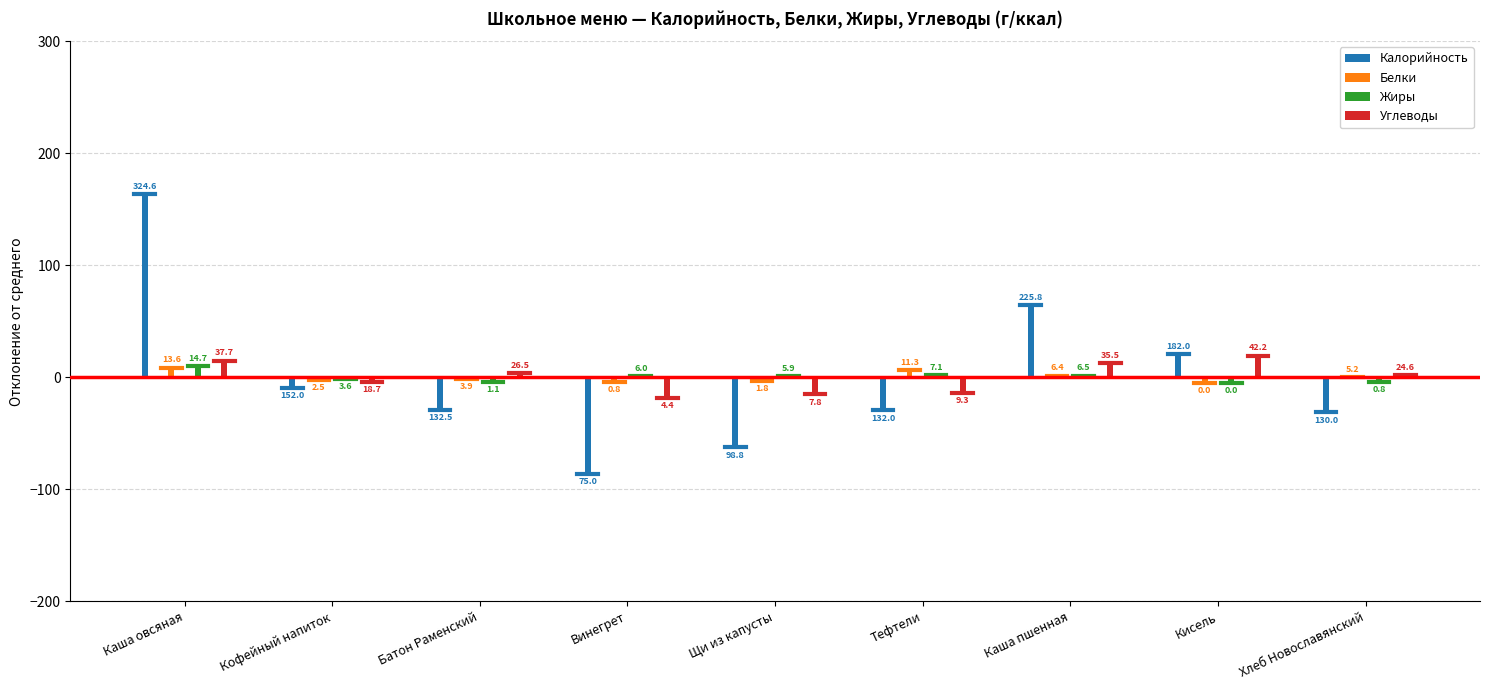

What is the total value across all series at Кисель?

29.7